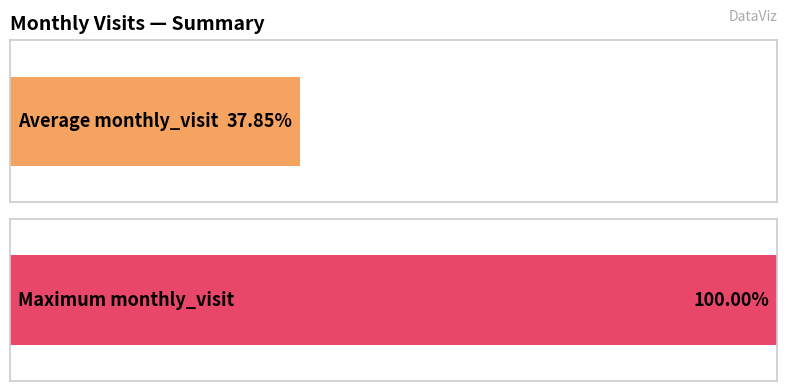

Are the bars horizontal?

Yes